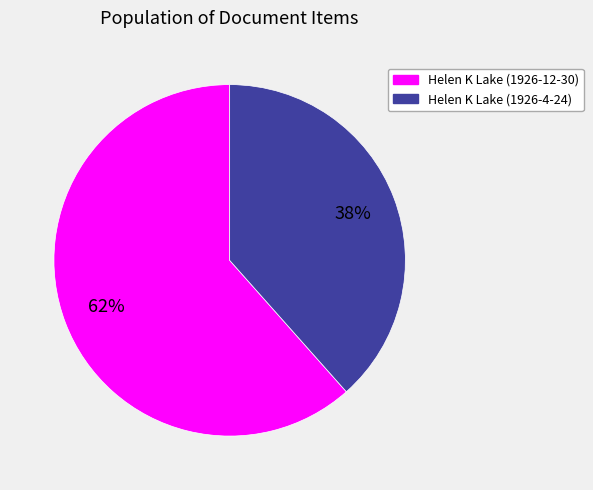

Is there any slice that represents more than half of the pie?

Yes